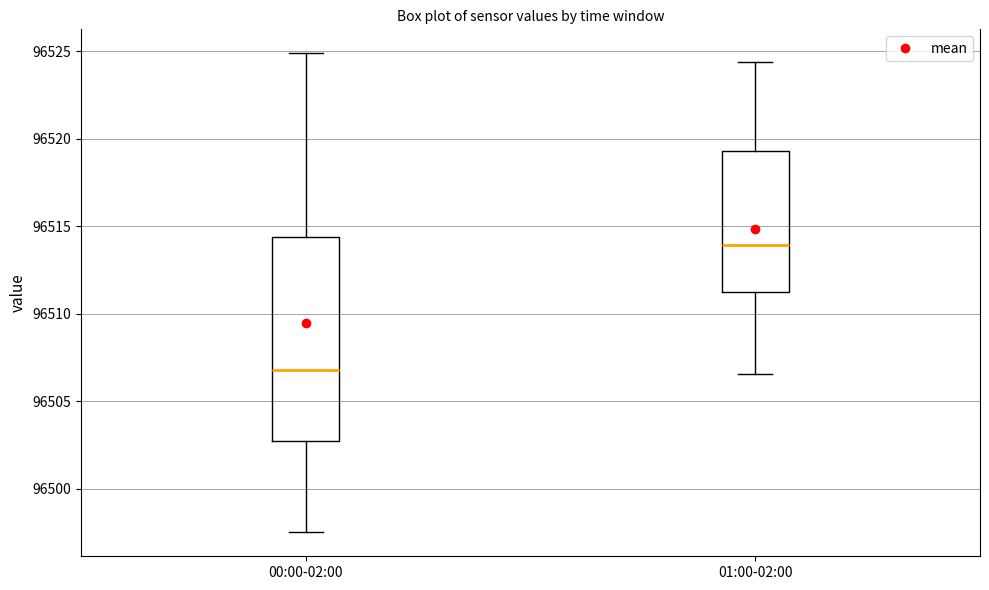

Where is the lower edge of the box for 01:00-02:00 on the y-axis? The values are not printed on the chart, so give them approximately, as read against the axis.

96511.5